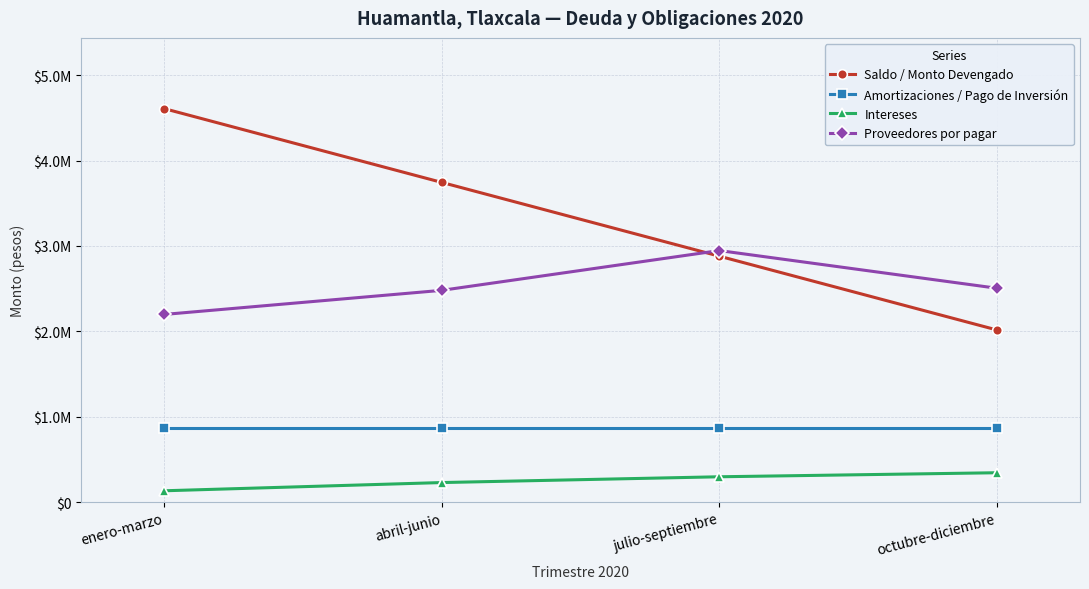

Is the value of Proveedores por pagar at enero-marzo greater than the value of Intereses at octubre-diciembre?

Yes